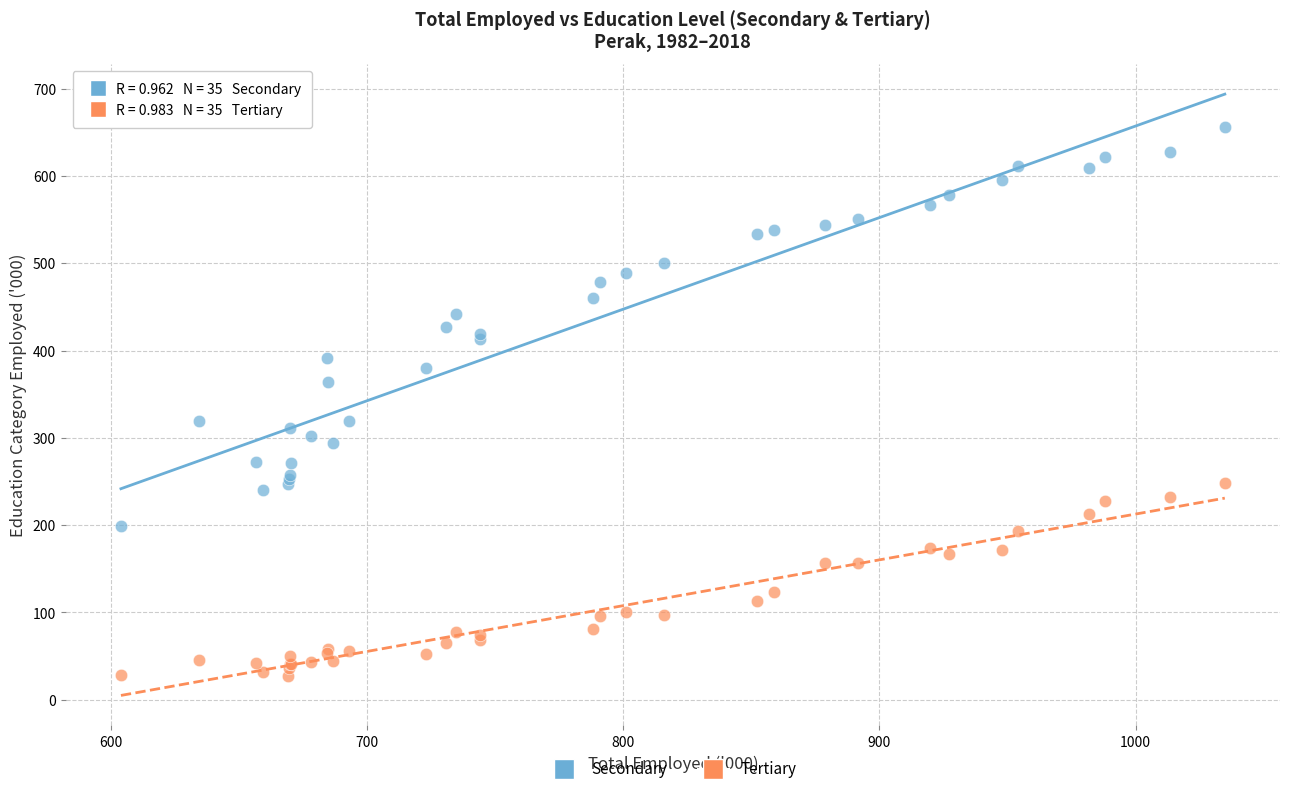

What is the X range (max minus min) for the scatter plot?

430.8